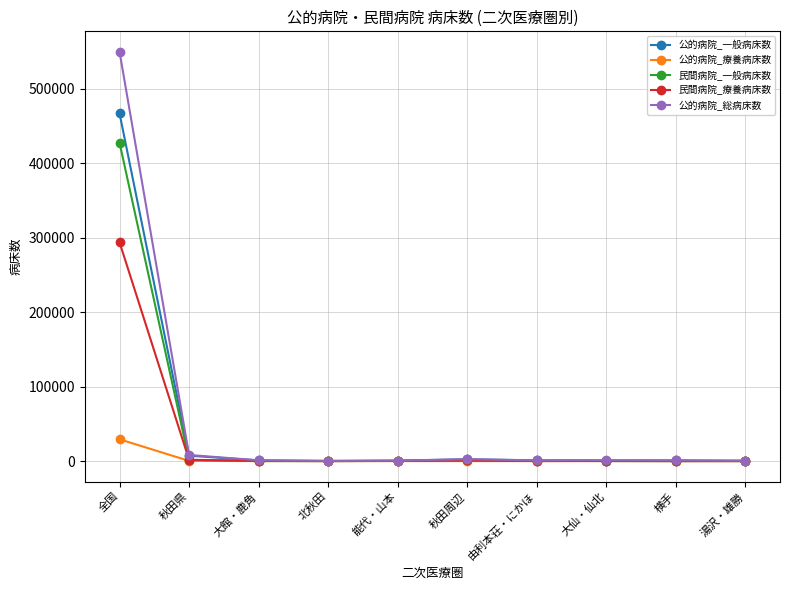

How many values in the 民間病院_一般病床数 series are below 165?

5